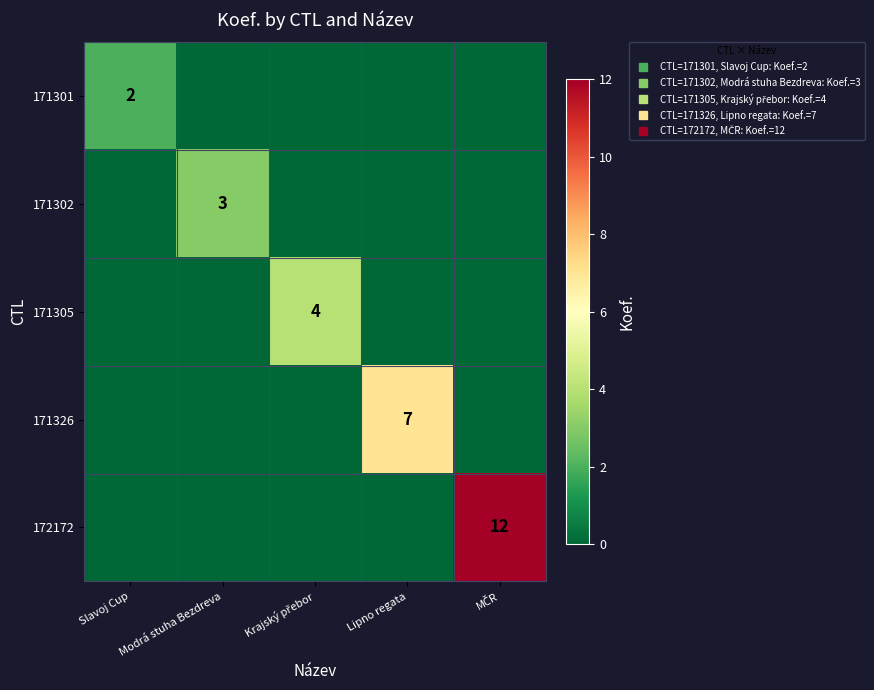

True or false: 171302 has a value of 1 at Lipno regata.

False